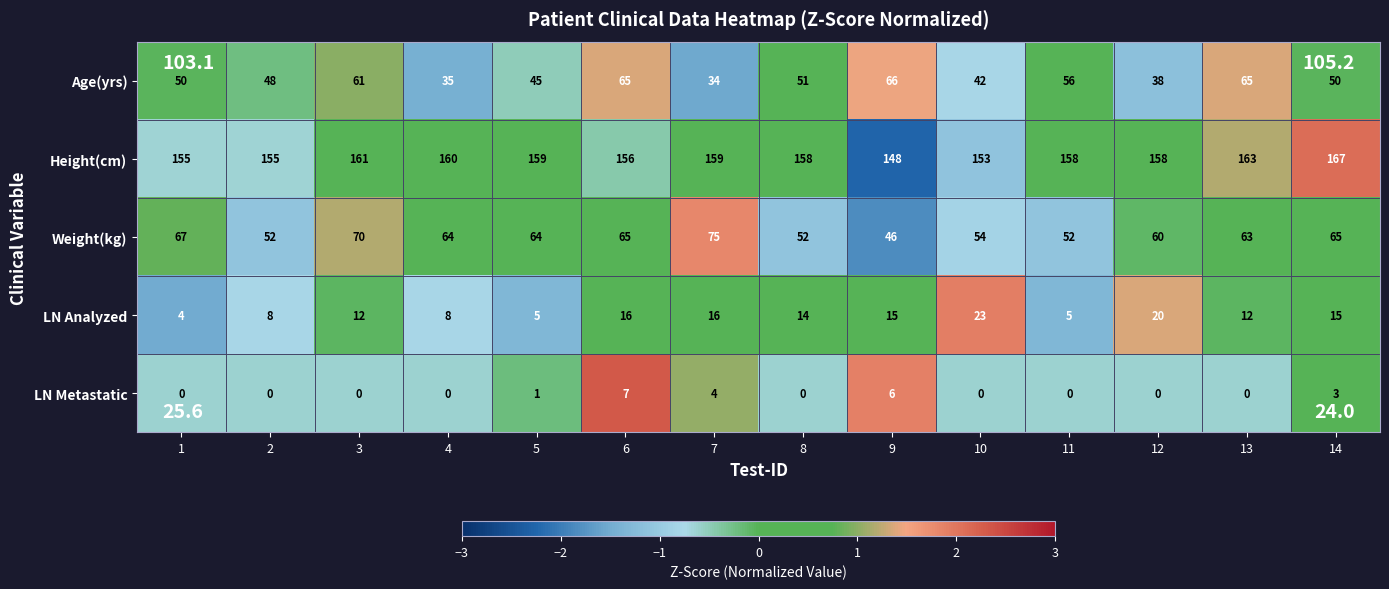

How many series are shown in this chart?

5